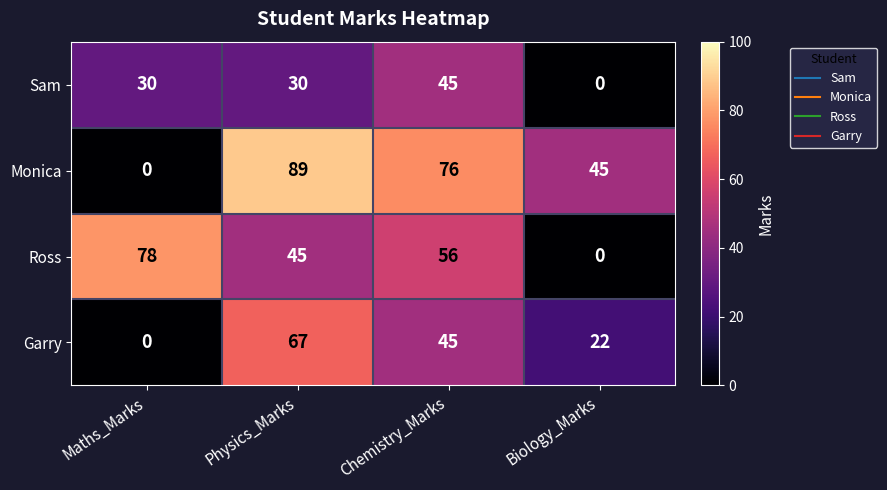

Where is Monica nearest to the value 44?

Biology_Marks